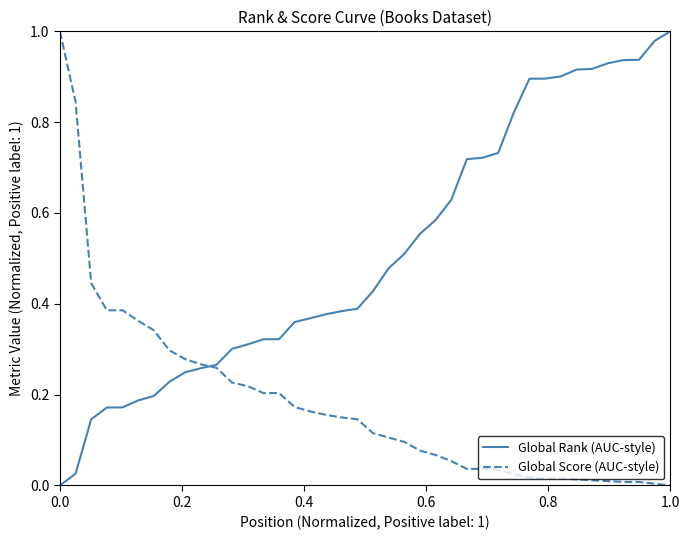

Which series has the largest total across all categories?

Global Rank (AUC-style)